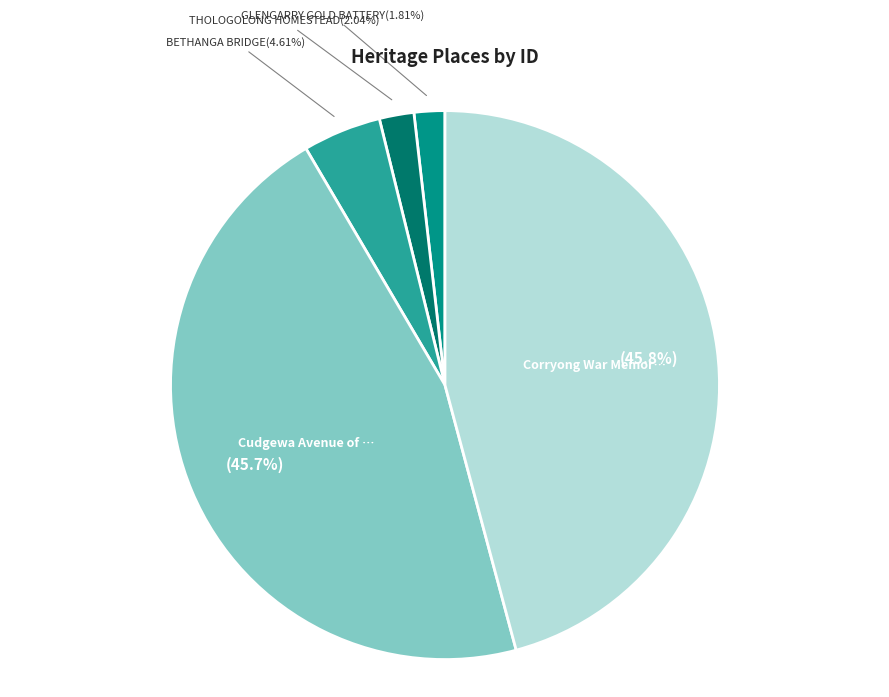

Does any single category account for the majority?

No